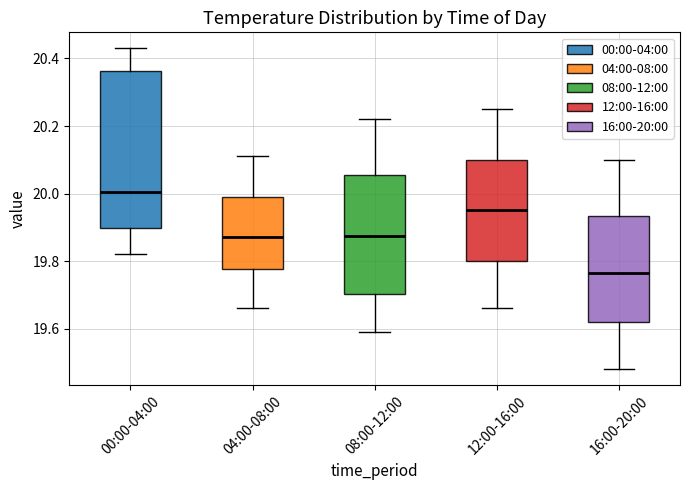

Reading left to right, transcribe this box plot: for each box, give where its median line is, the range the box spans, and where its two whiskers end, as read against the y-axis. The values are not printed on the chart, so give them approximately, as read against the axis.

00:00-04:00: median 20.00, box 19.90 to 20.36, whiskers 19.82 to 20.44
04:00-08:00: median 19.88, box 19.78 to 20.00, whiskers 19.66 to 20.12
08:00-12:00: median 19.88, box 19.70 to 20.06, whiskers 19.60 to 20.22
12:00-16:00: median 19.96, box 19.80 to 20.10, whiskers 19.66 to 20.26
16:00-20:00: median 19.76, box 19.62 to 19.94, whiskers 19.48 to 20.10